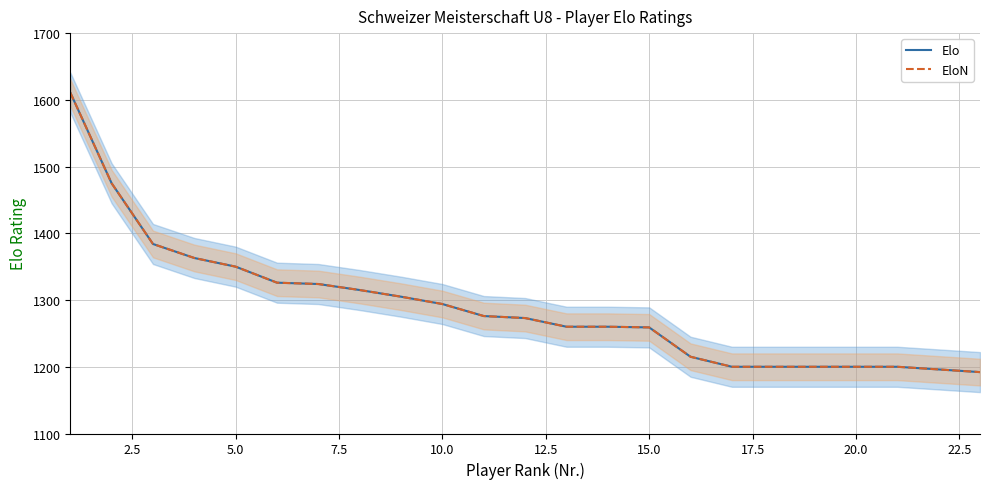

What is the highest value of the EloN series?

1611